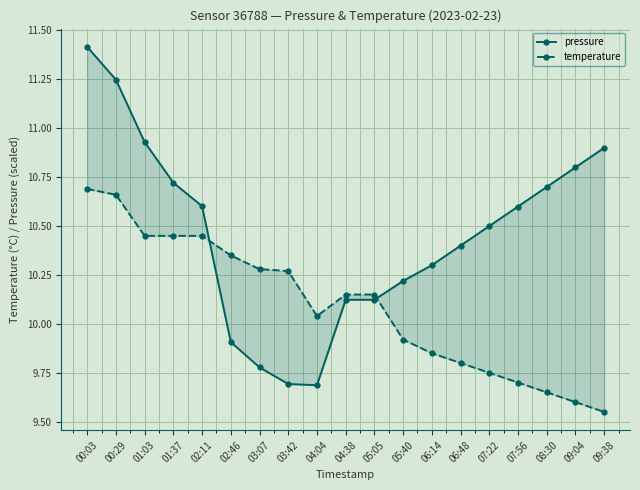

What is the difference between the highest and lowest values at 07:22?

0.8